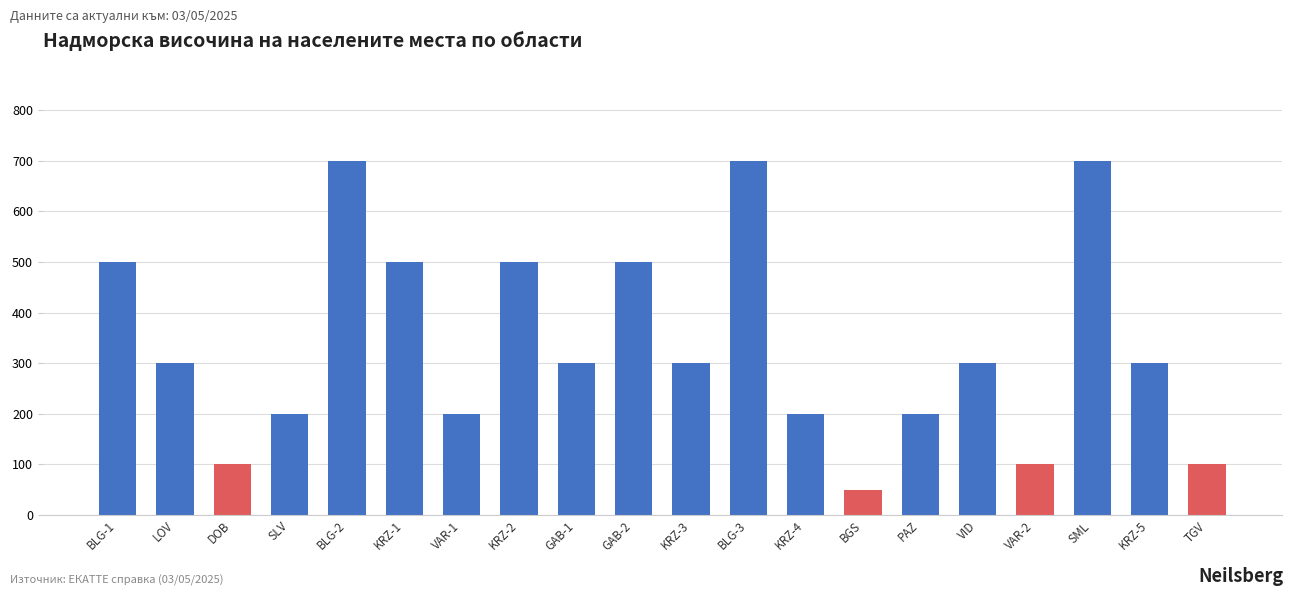

What is the sum of the values at PAZ and BLG-2?

900